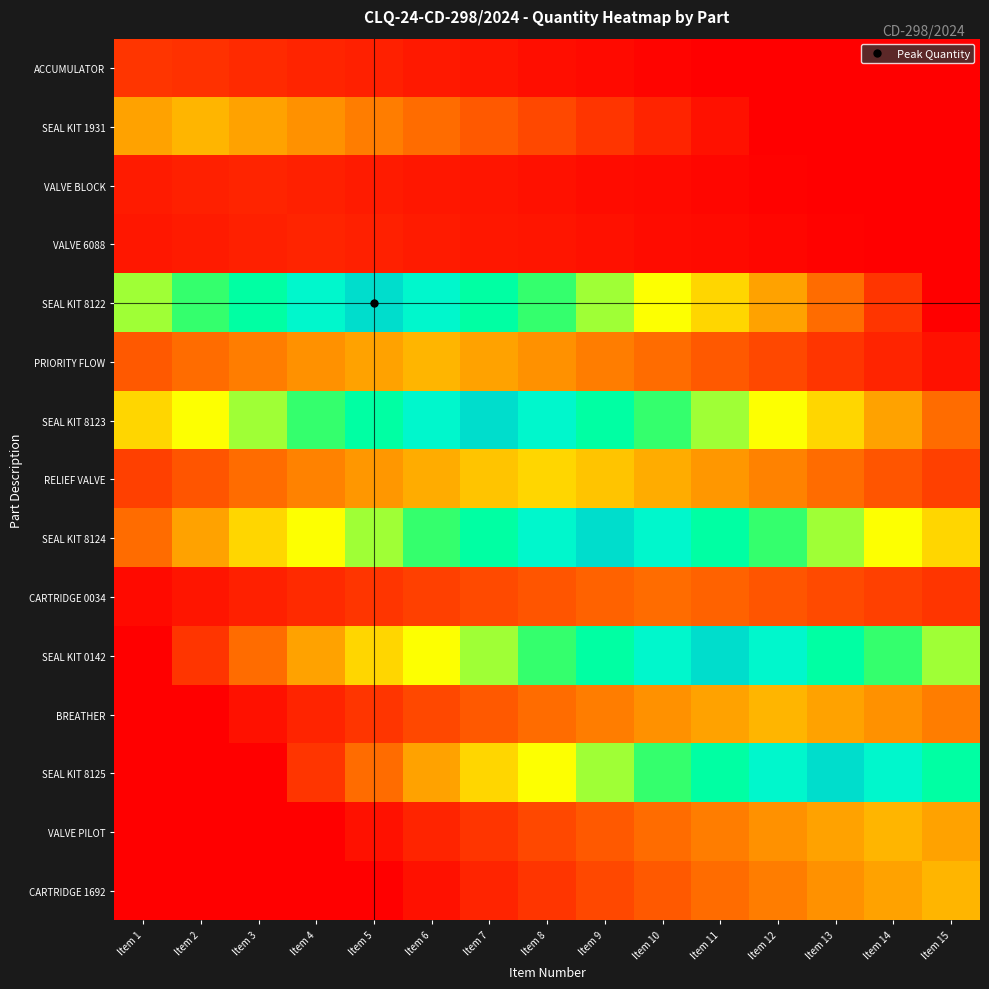

What is the maximum value shown in the chart?

30.0